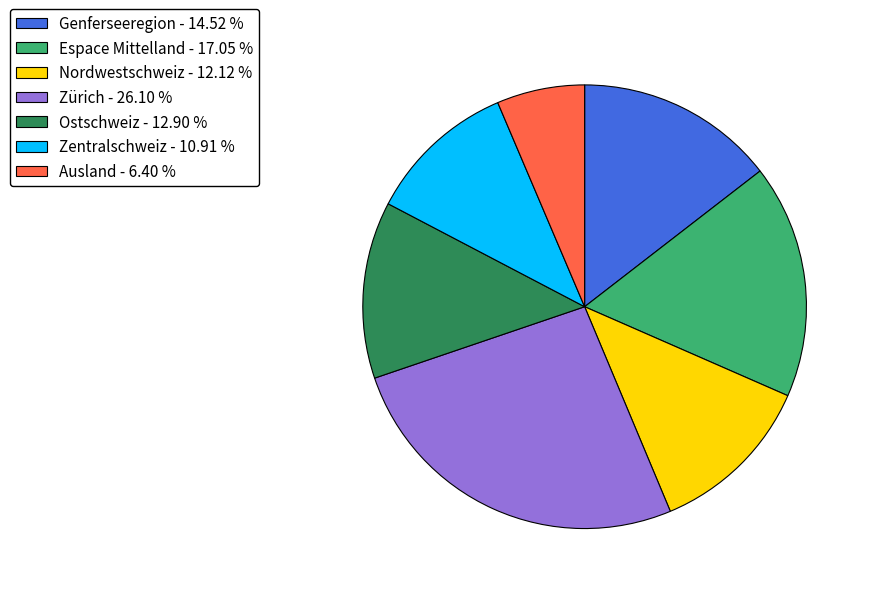

Combined, do Zentralschweiz and Ostschweiz account for over 50%?

No